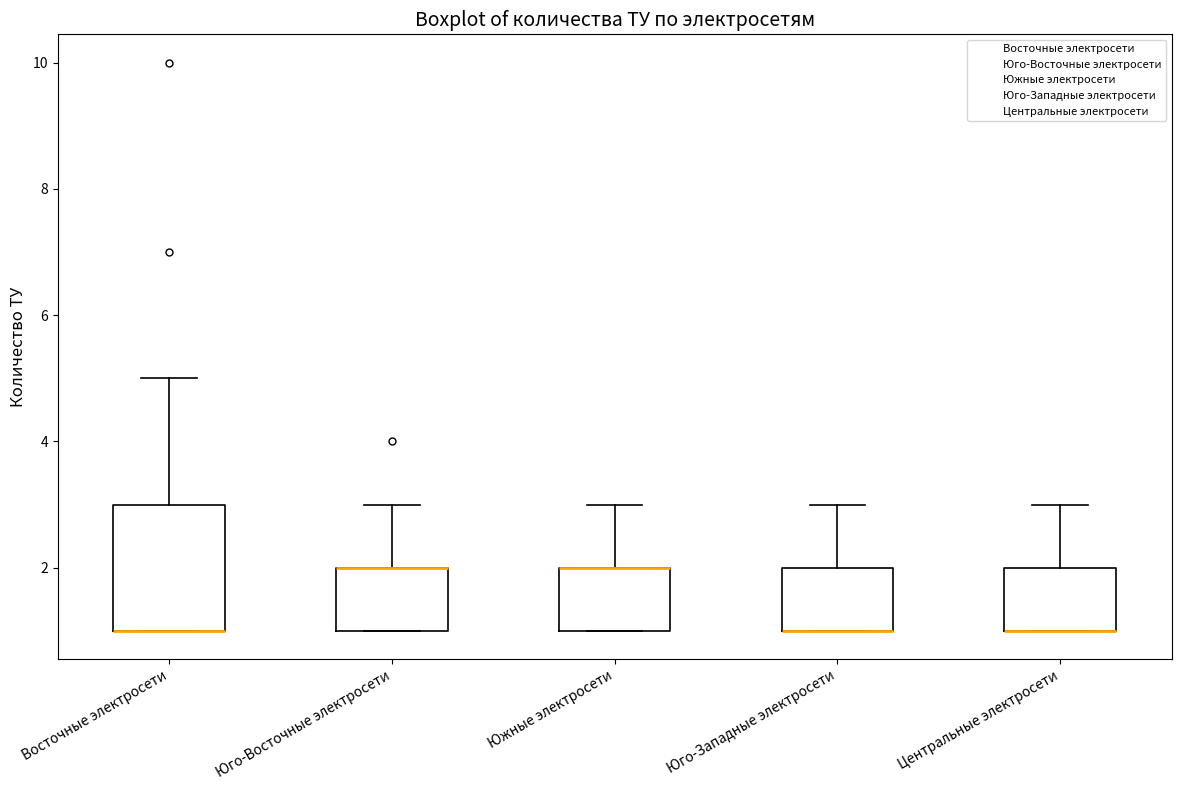

Reading left to right, read every box against the y-axis: the position of its median line, the range the box covers, and the ends of its whiskers. The values are not printed on the chart, so give them approximately, as read against the axis.

Восточные электросети: median 1 (drawn on the box's lower edge), box 1 to 3, whiskers 1 to 5
Юго-Восточные электросети: median 2 (drawn on the box's upper edge), box 1 to 2, whiskers 1 to 3
Южные электросети: median 2 (drawn on the box's upper edge), box 1 to 2, whiskers 1 to 3
Юго-Западные электросети: median 1 (drawn on the box's lower edge), box 1 to 2, whiskers 1 to 3
Центральные электросети: median 1 (drawn on the box's lower edge), box 1 to 2, whiskers 1 to 3